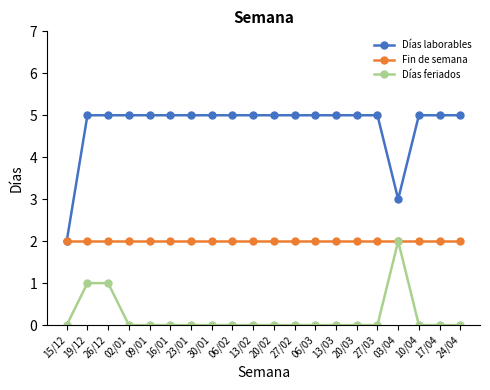

At how many categories does at least one series exceed 4?

18